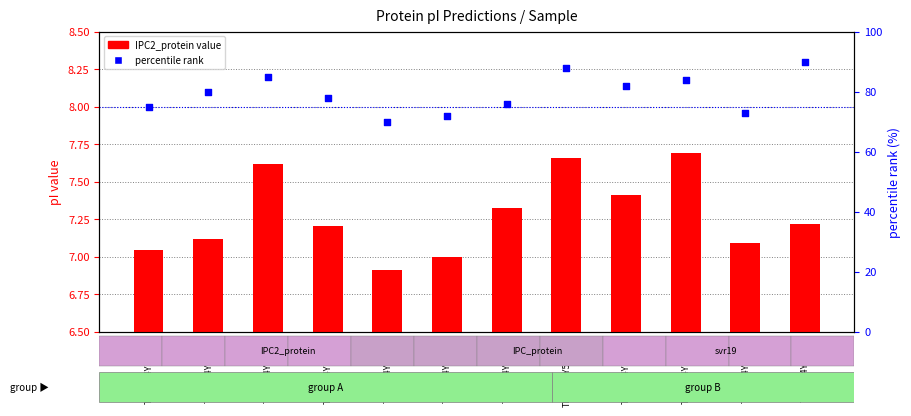

Which series has the largest Y range (max minus min)?

percentile rank